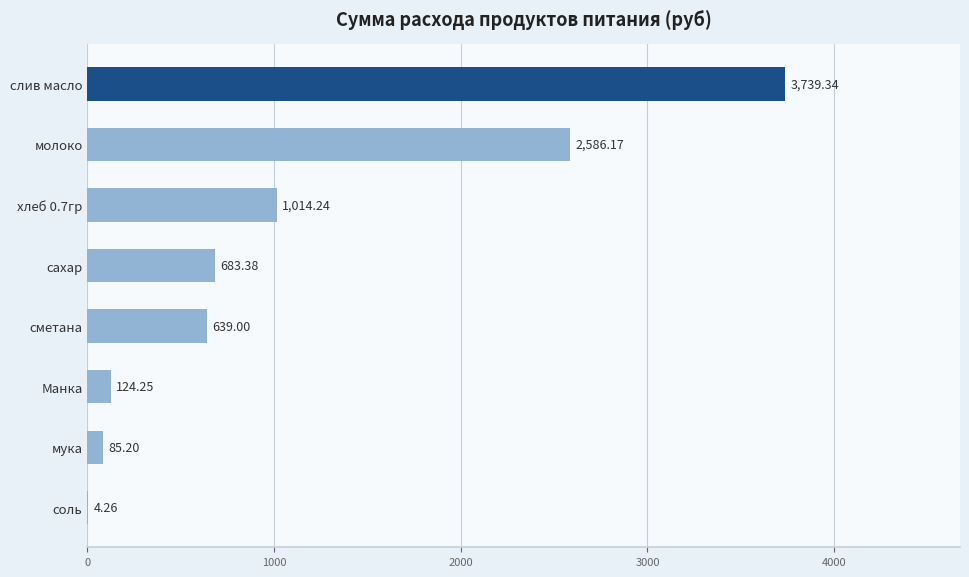

Which has a higher value, слив масло or сахар?

слив масло